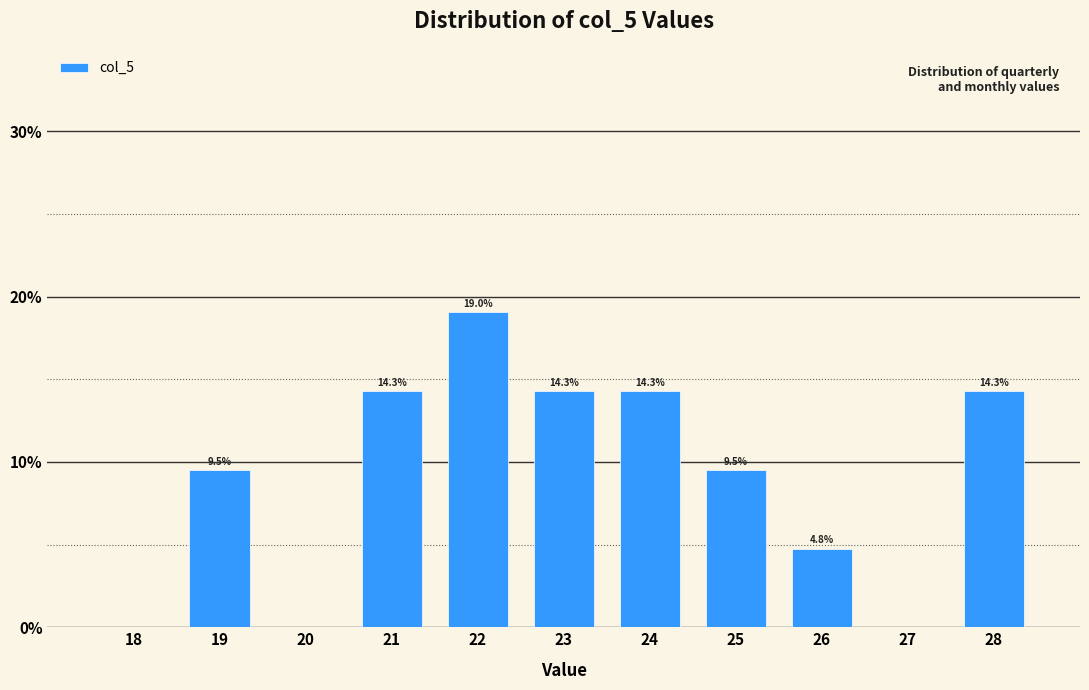

Reading left to right, transcribe all the data shown in this chart.

18=0.0	19=9.5	20=0.0	21=14.3	22=19.0	23=14.3	24=14.3	25=9.5	26=4.8	27=0.0	28=14.3